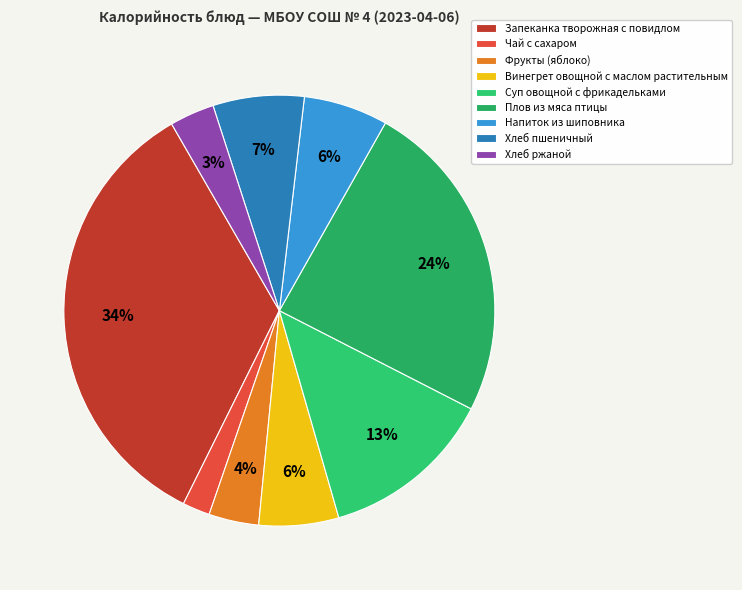

To the nearest percent, what is the average slice percentage?

11%